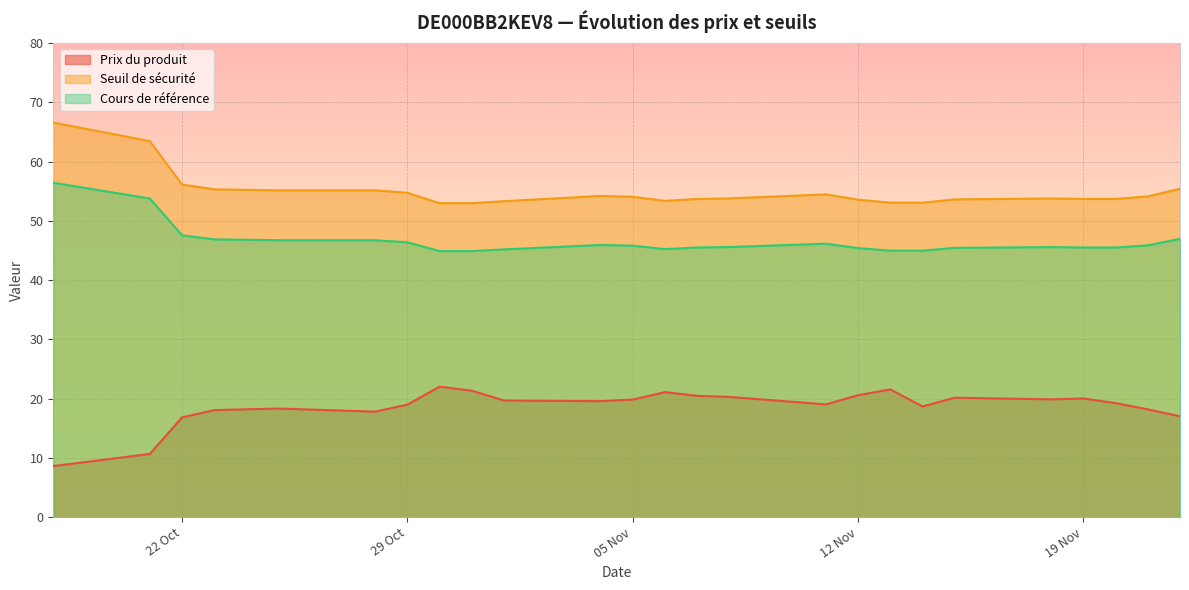

Count the number of data series in this chart.

3